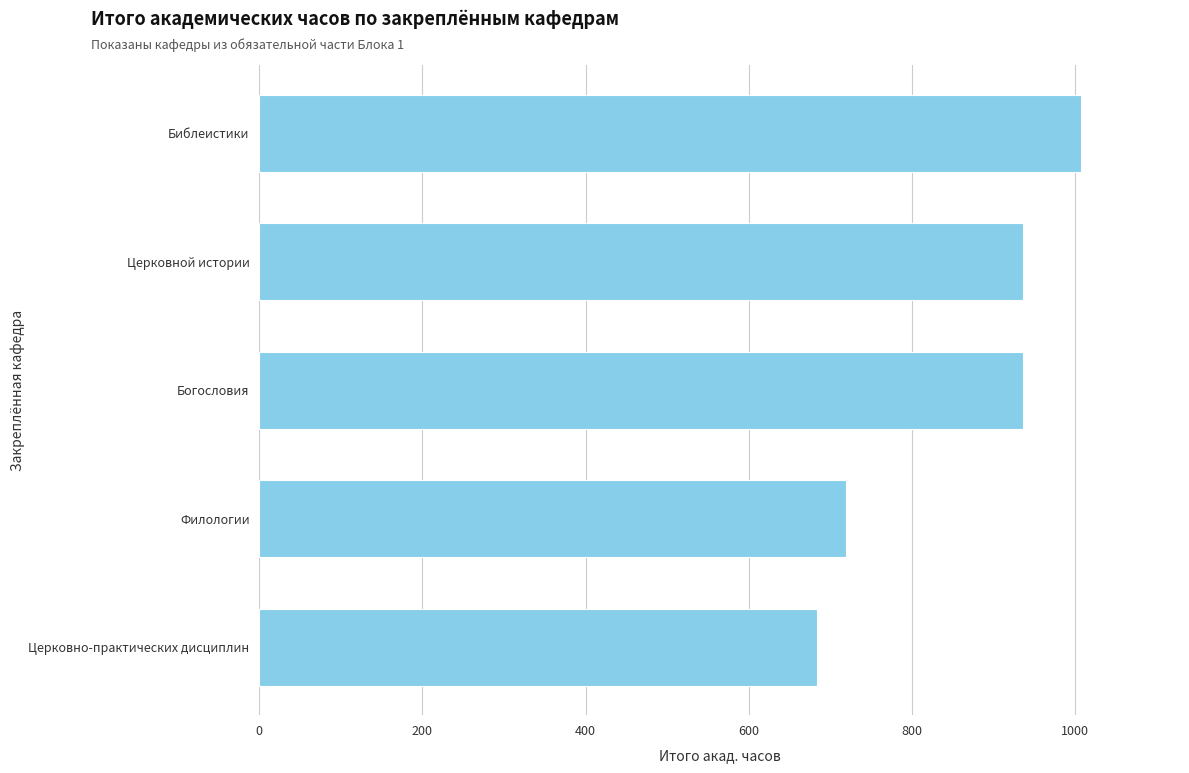

What is the difference between the values at Богословия and Филологии?

216